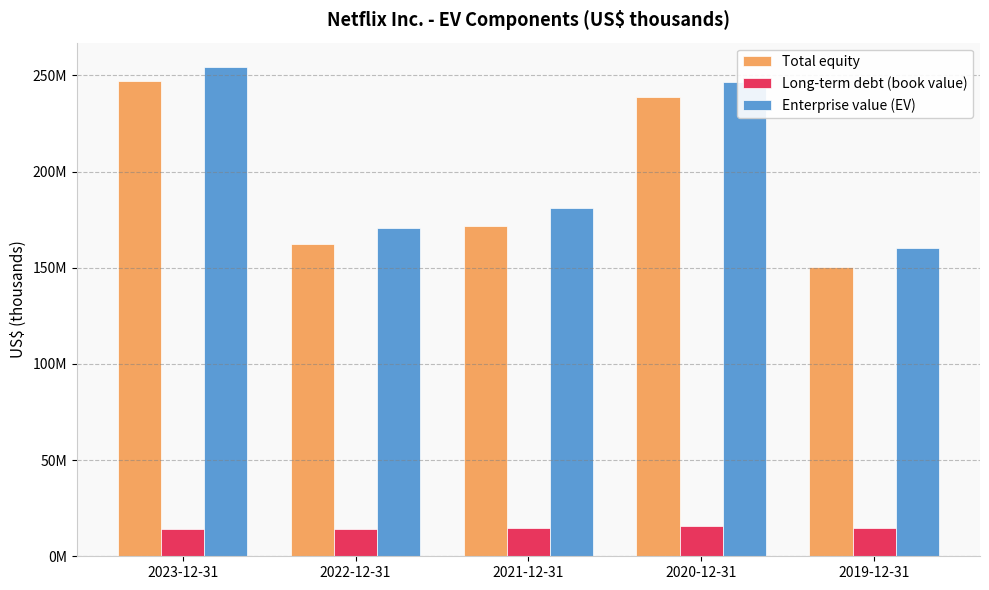

Does the chart contain any negative values?

No